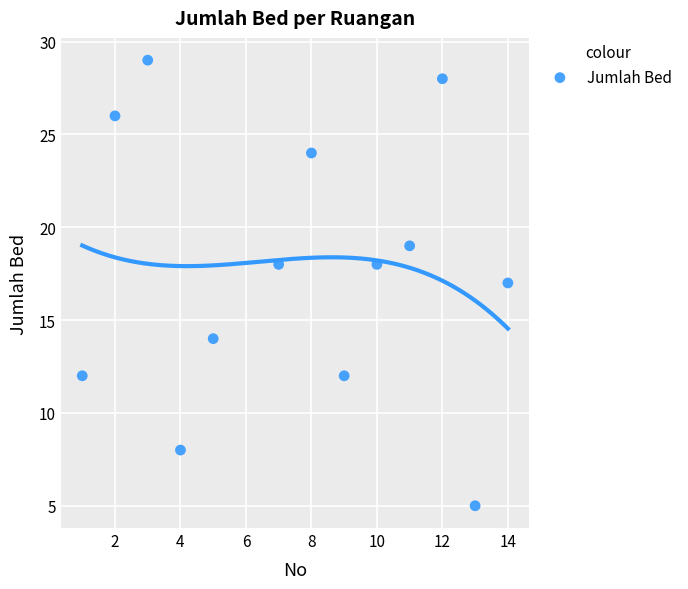

What is the range of Y values (max minus min)?

24